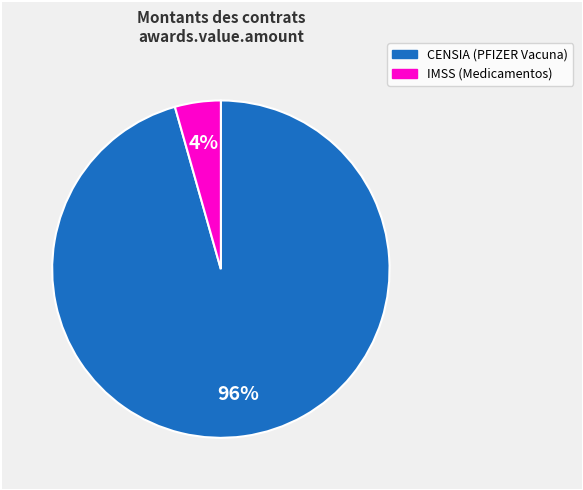

To the nearest percent, what is the average slice percentage?

50%